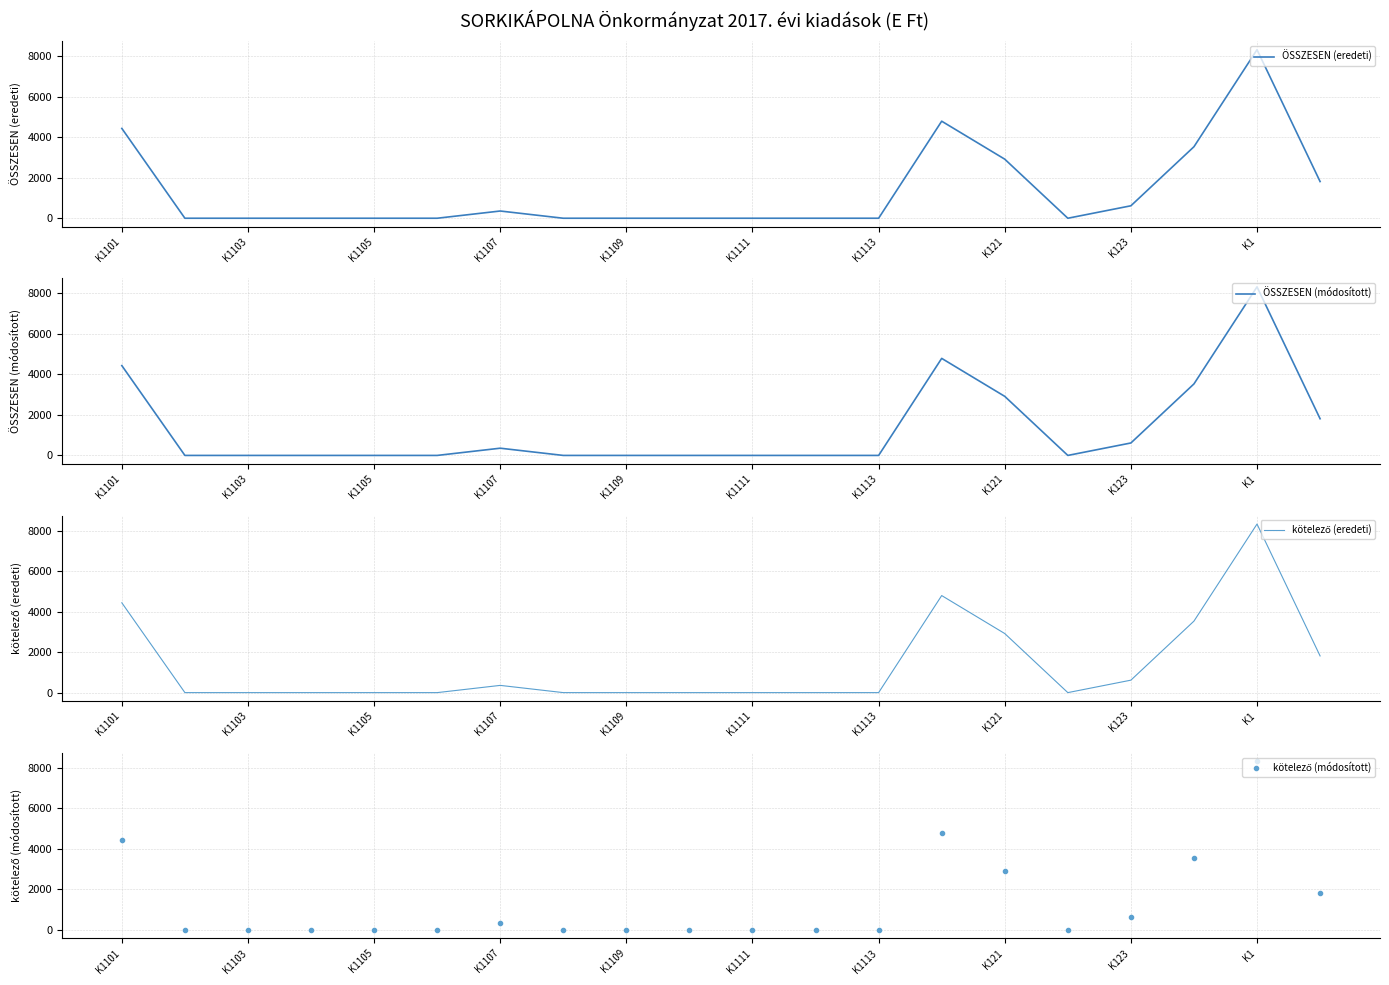

The value of ÖSSZESEN (módosított) at K1105 is -5428. True or false?

False